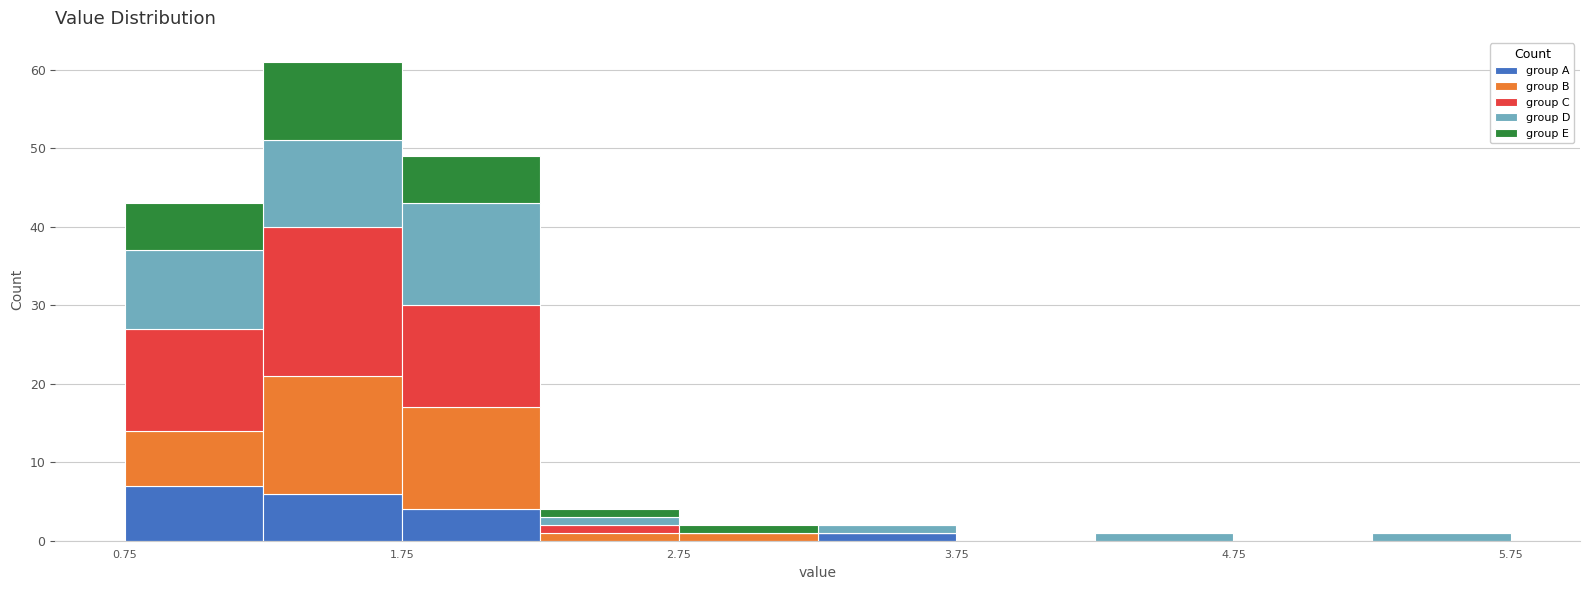

What is the total height of the stacked bar covering 1.25 to 1.75 on the x-axis? Neither the bar edges nor the heights are printed on the chart, so give them approximately, as read against the axes.

61